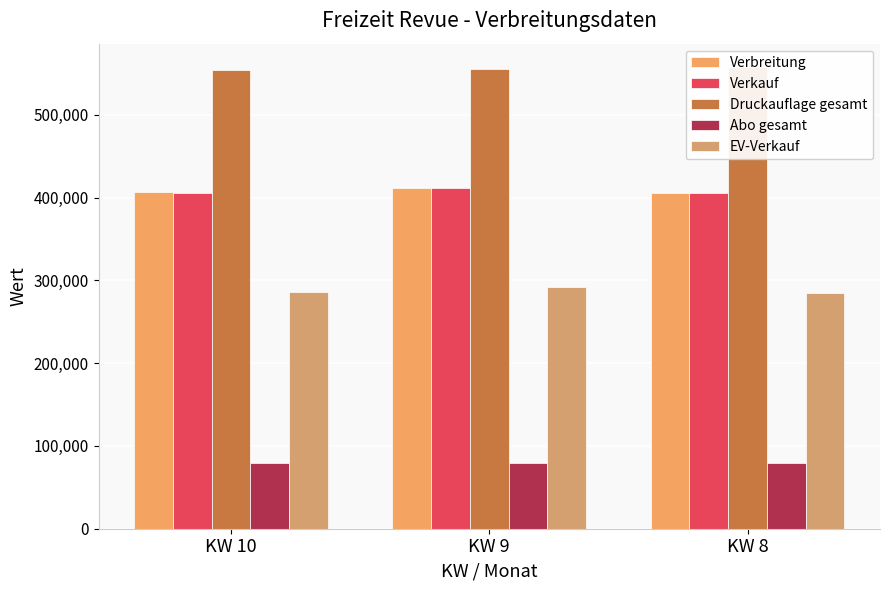

What is the spread (max minus min) of values at KW 9?

476541